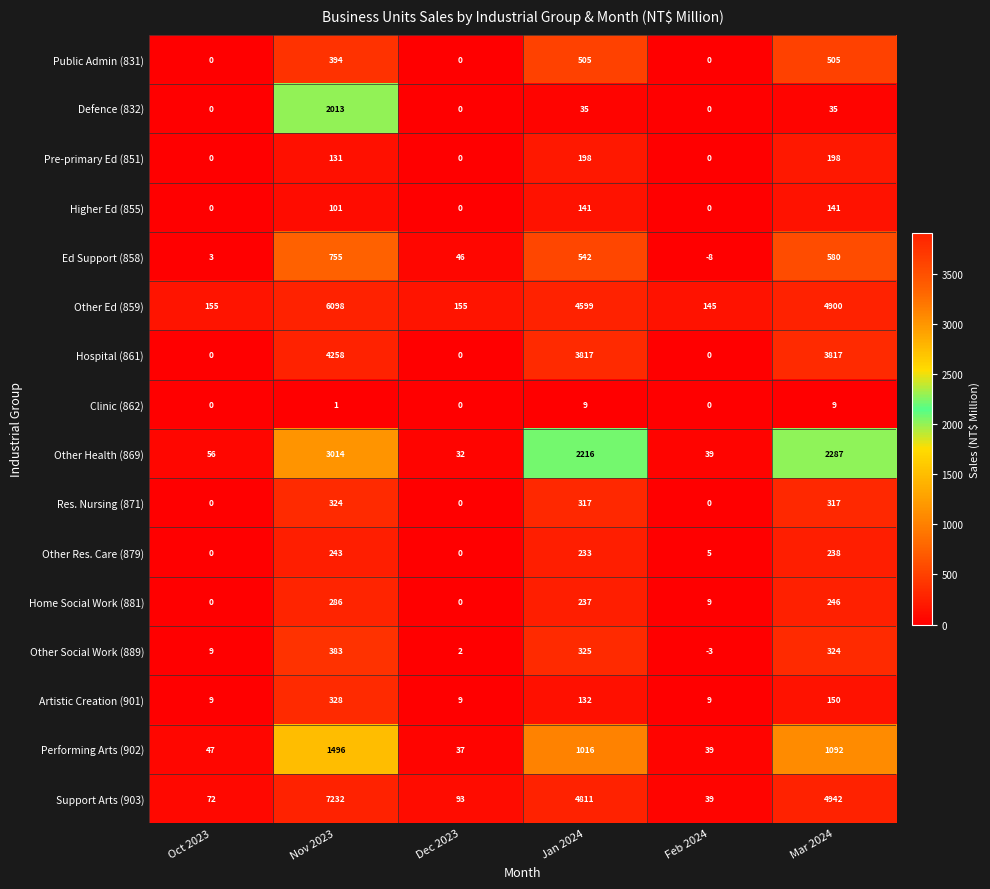

At which label does Other Ed (859) first exceed 4599?

Nov 2023